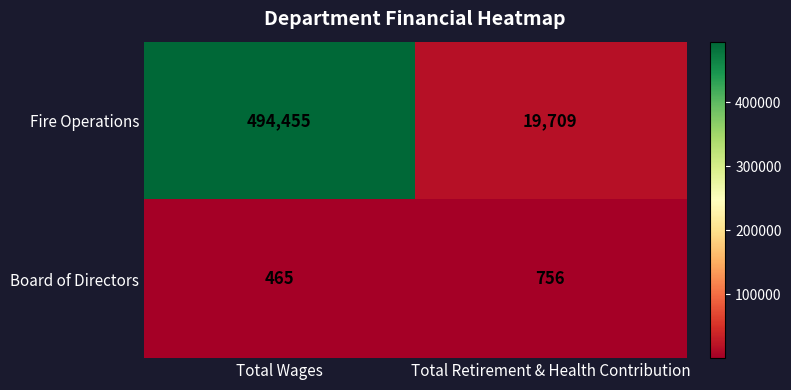

What is the spread (max minus min) of values at Total Retirement & Health Contribution?

18953